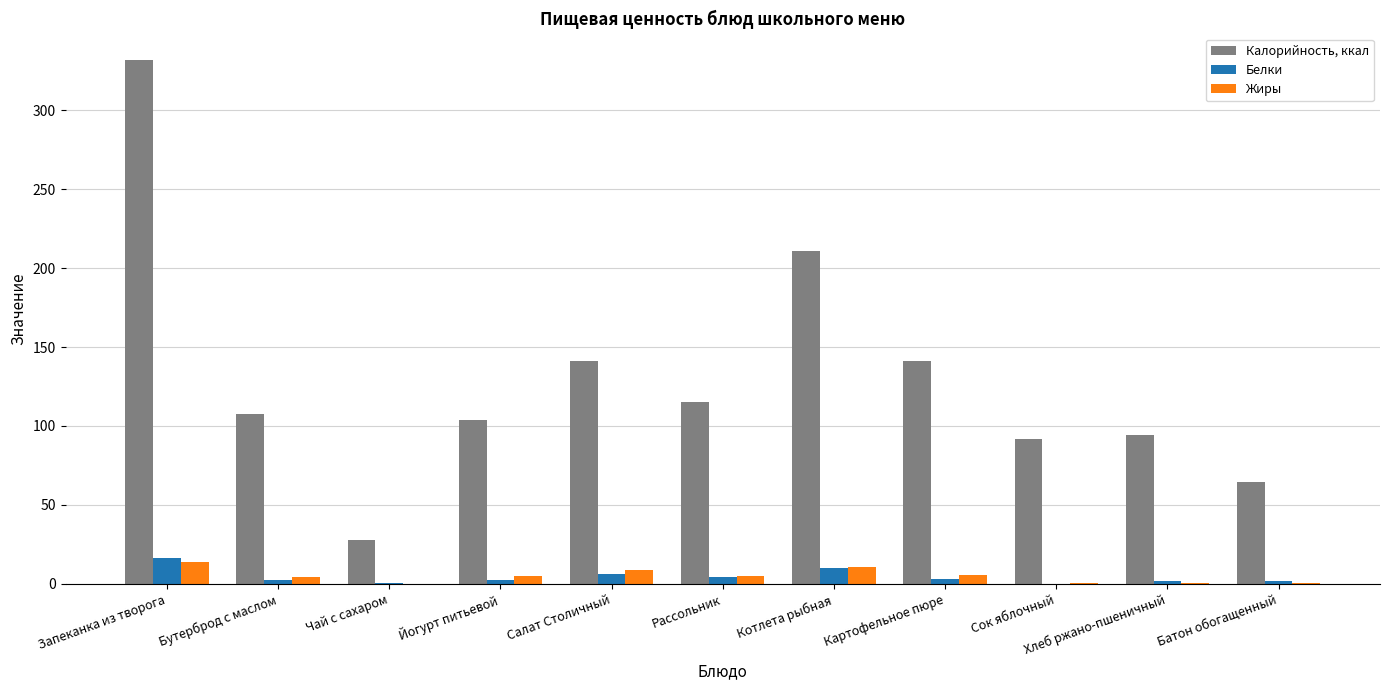

Between Запеканка из творога and Сок яблочный, which series saw the biggest shift?

Калорийность, ккал